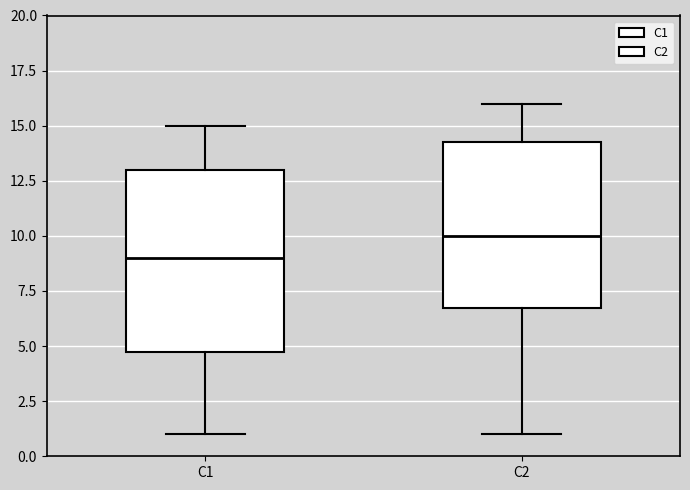

Where is the lower edge of the box for C1 on the y-axis? The values are not printed on the chart, so give them approximately, as read against the axis.

5.0